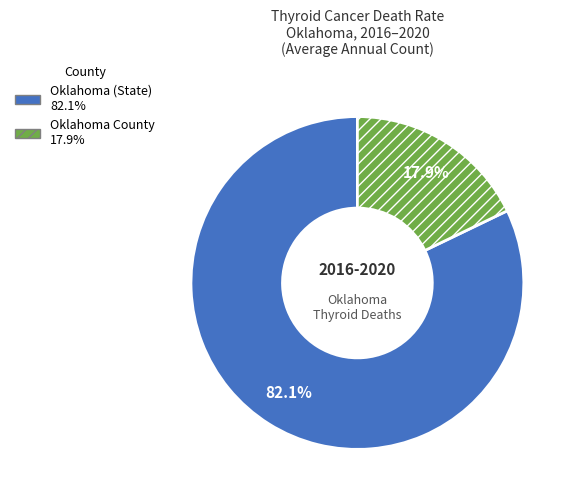

Count the number of slices in the pie.

2